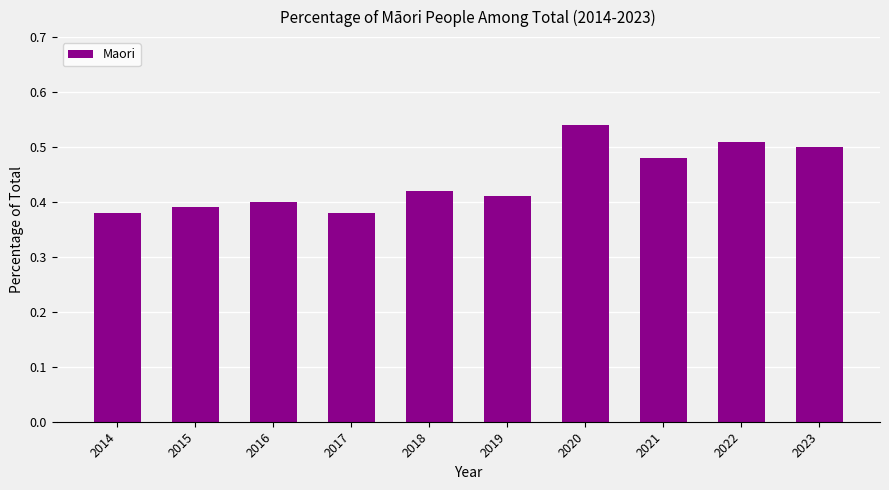

Which category has the highest value across all series?

2020